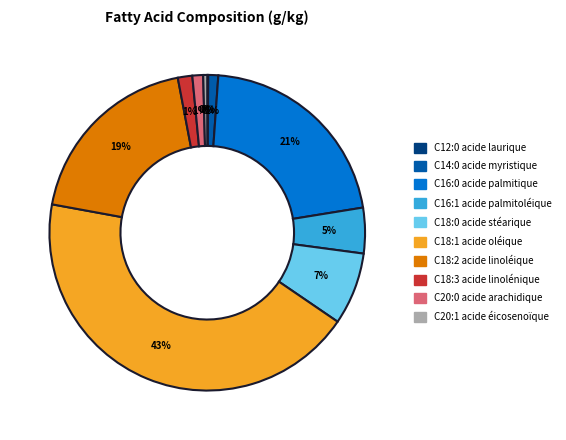

Which has a higher value, C18:2 acide linoléique or C20:1 acide éicosenoïque?

C18:2 acide linoléique